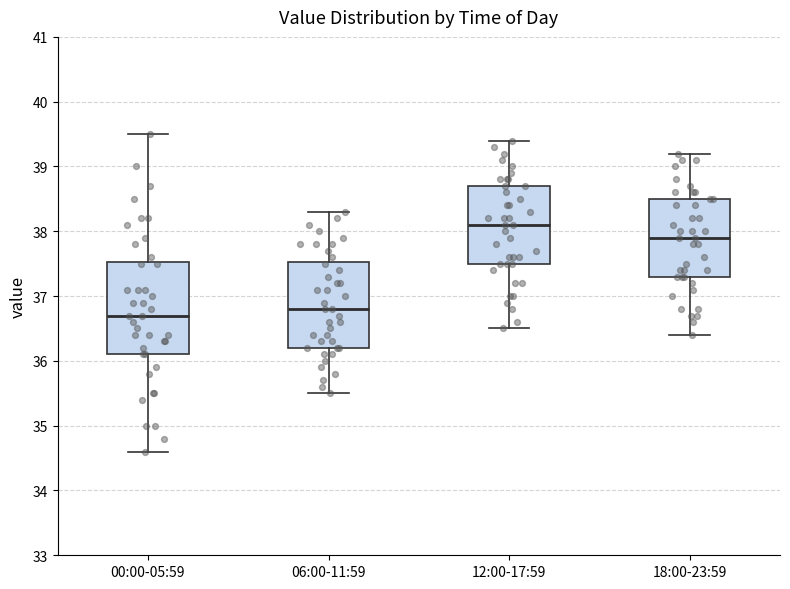

Where does the lower whisker of the box for 12:00-17:59 end on the y-axis? The values are not printed on the chart, so give them approximately, as read against the axis.

36.5